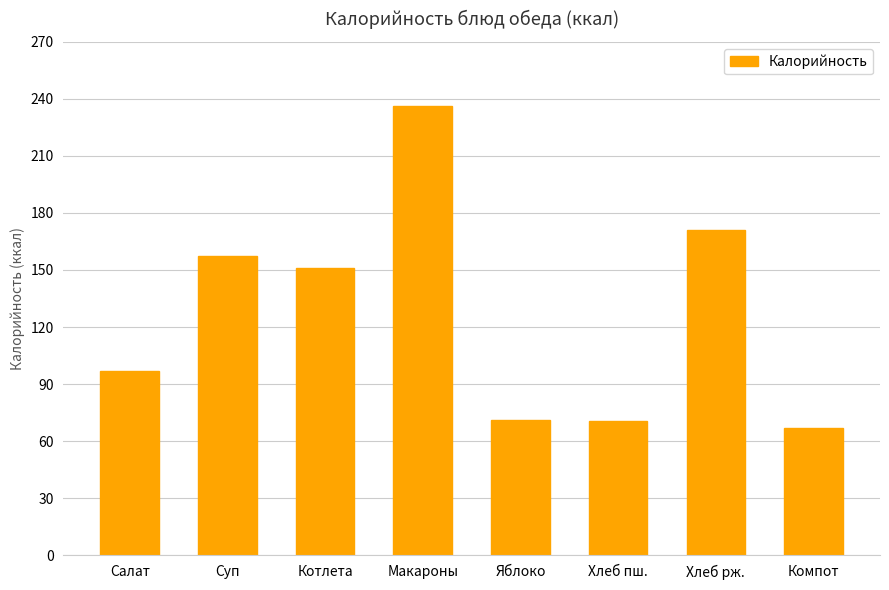

What is the difference between the maximum and second lowest values?

165.9